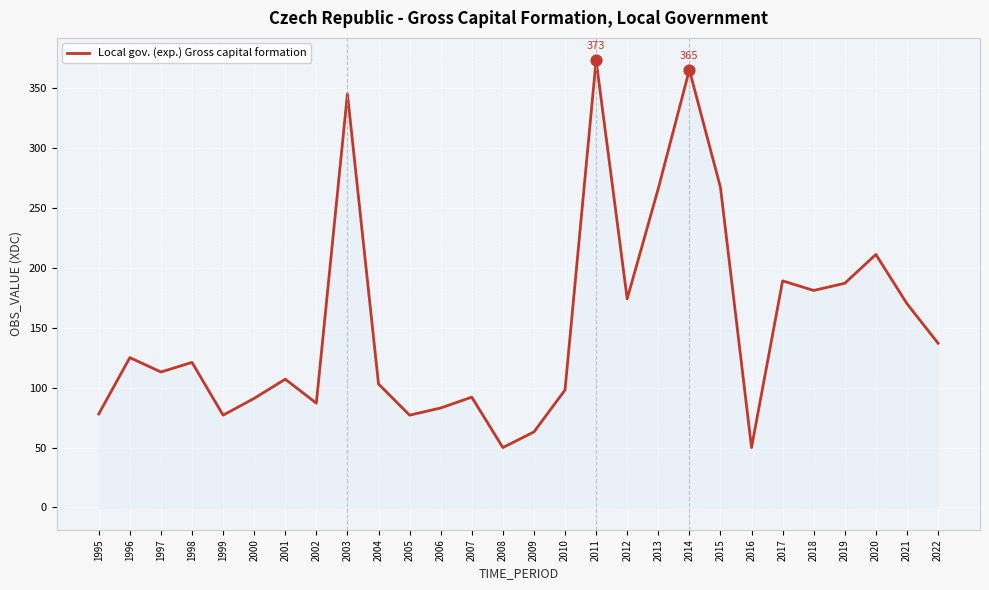

What is the change in value from 2003 to 2005?

-268